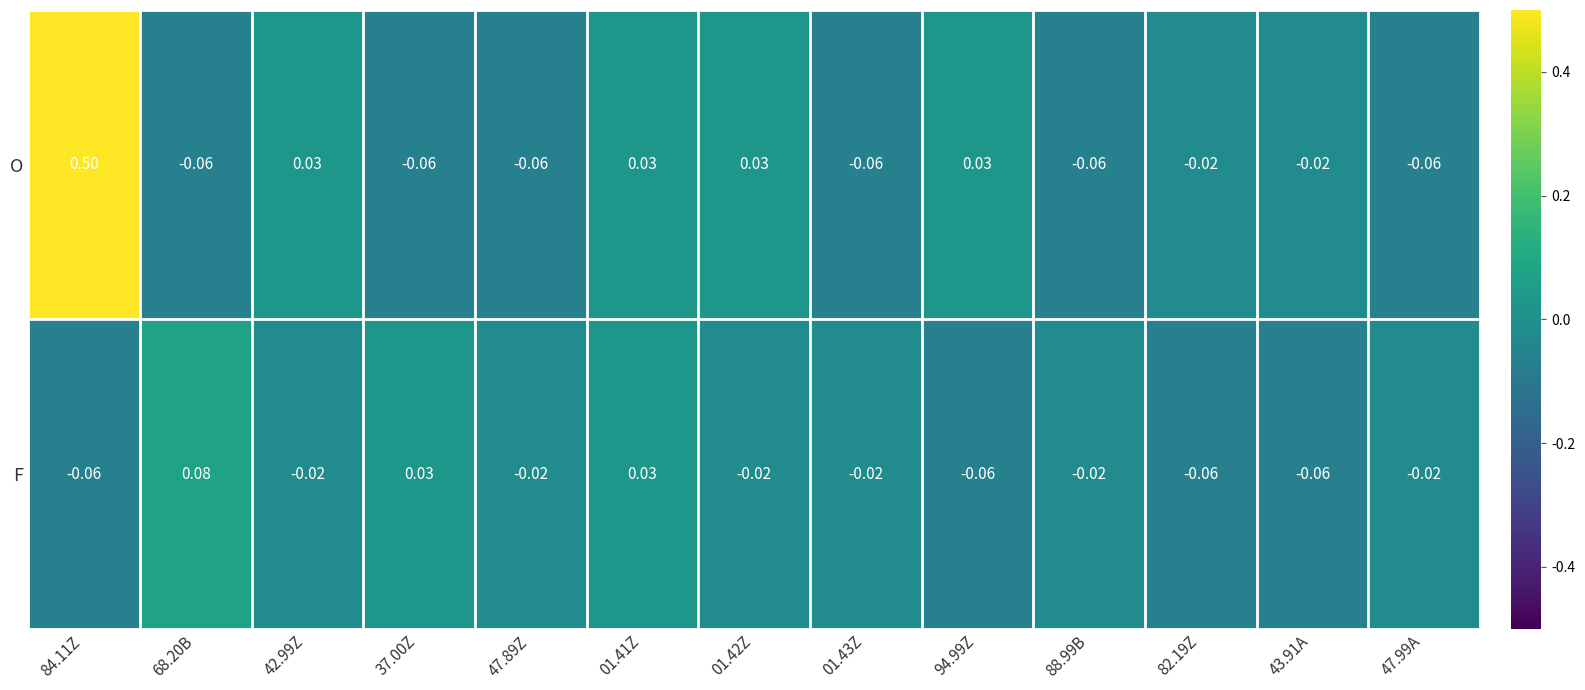

Which series has the largest total across all categories?

O